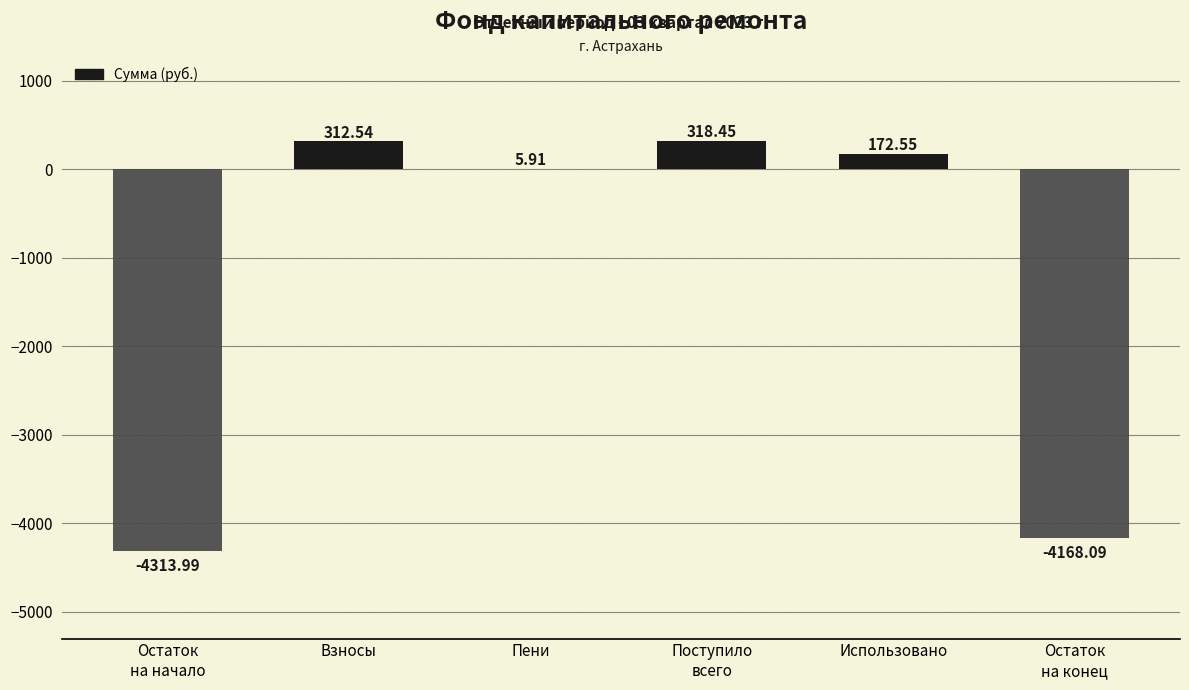

What is the sum of all values?

-7672.6